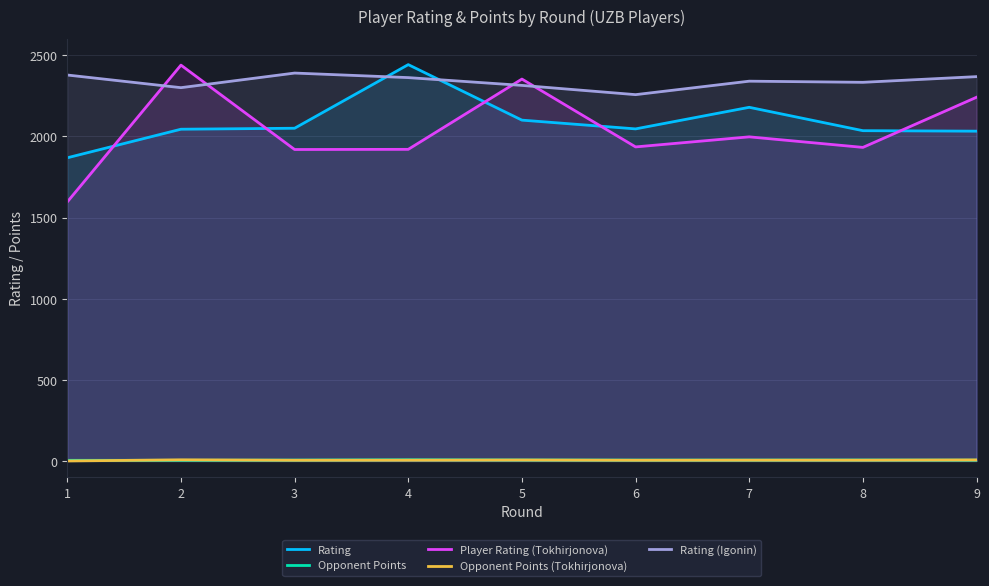

At which label is Player Rating (Tokhirjonova) closest to 2017?

7